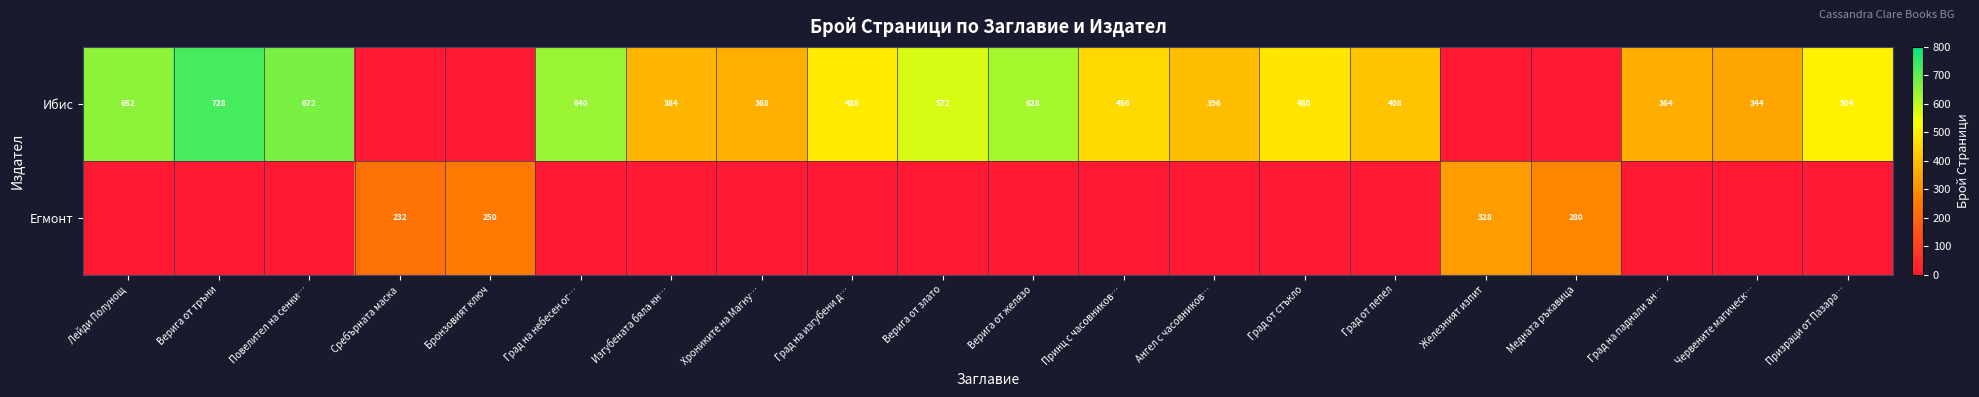

What is the total value across all series at Изгубената бяла кн…?

384